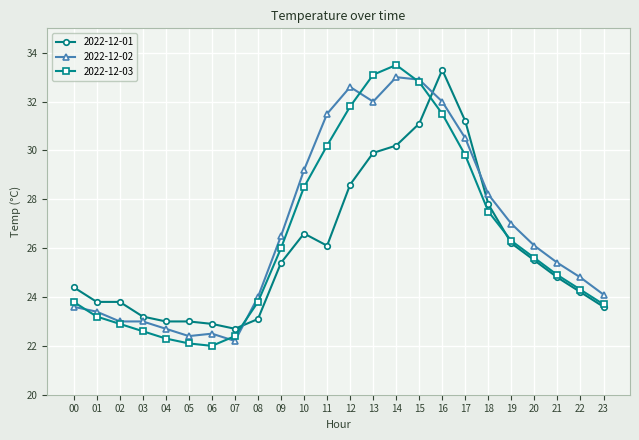

Reading left to right, extract all data points from this chart.

2022-12-01: 00=24.4	01=23.8	02=23.8	03=23.2	04=23.0	05=23.0	06=22.9	07=22.7	08=23.1	09=25.4	10=26.6	11=26.1	12=28.6	13=29.9	14=30.2	15=31.1	16=33.3	17=31.2	18=27.8	19=26.2	20=25.5	21=24.8	22=24.2	23=23.6
2022-12-02: 00=23.6	01=23.4	02=23.0	03=23.0	04=22.7	05=22.4	06=22.5	07=22.2	08=24.0	09=26.5	10=29.2	11=31.5	12=32.6	13=32.0	14=33.0	15=32.9	16=32.0	17=30.5	18=28.2	19=27.0	20=26.1	21=25.4	22=24.8	23=24.1
2022-12-03: 00=23.8	01=23.2	02=22.9	03=22.6	04=22.3	05=22.1	06=22.0	07=22.4	08=23.8	09=26.0	10=28.5	11=30.2	12=31.8	13=33.1	14=33.5	15=32.8	16=31.5	17=29.8	18=27.5	19=26.3	20=25.6	21=24.9	22=24.3	23=23.7